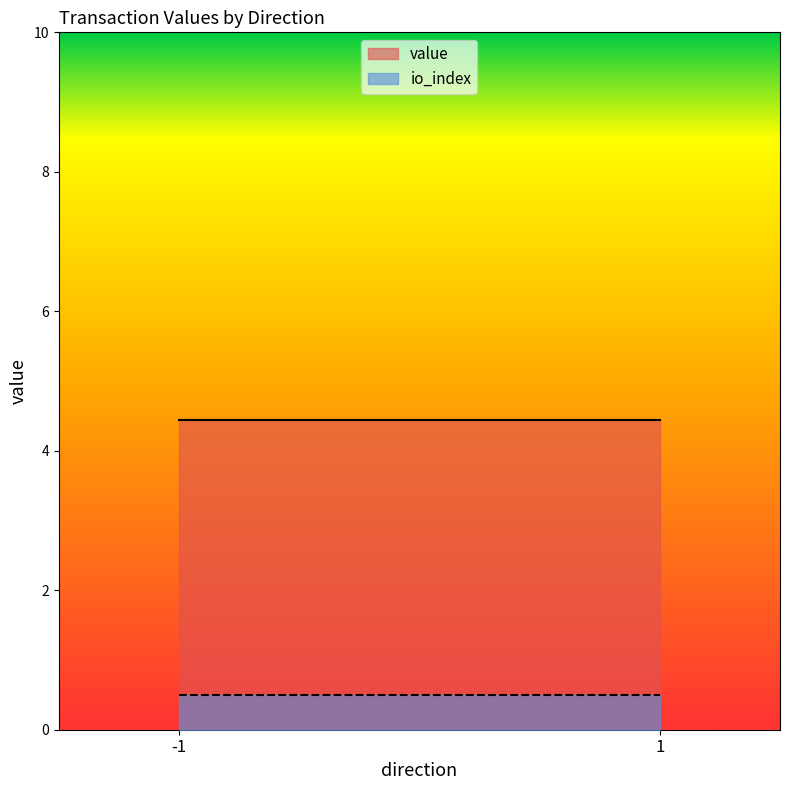

What is the sum of all value values?

8.9